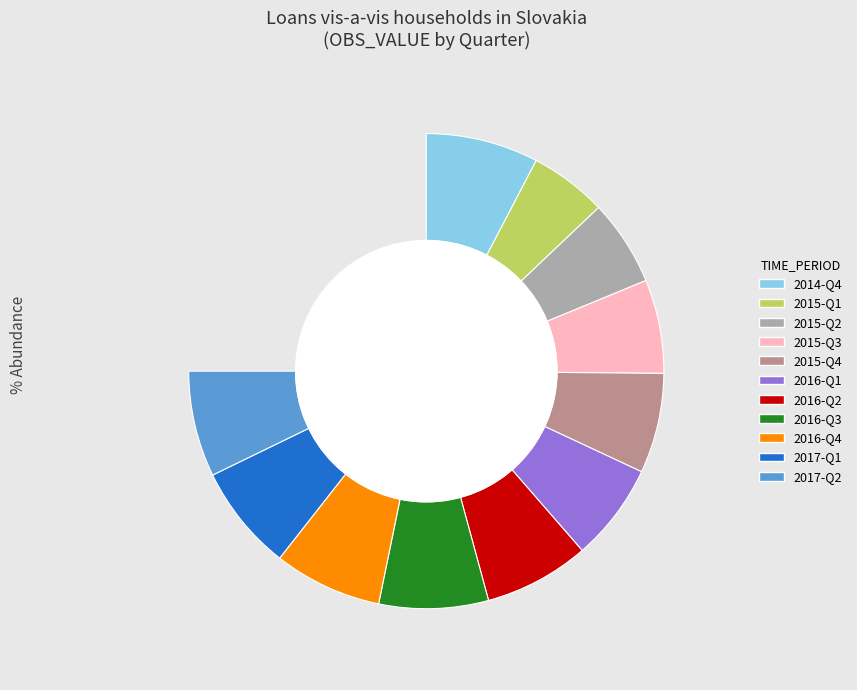

To the nearest percent, what is the difference between the 2014-Q4 and 2017-Q2 slice percentages?

1%